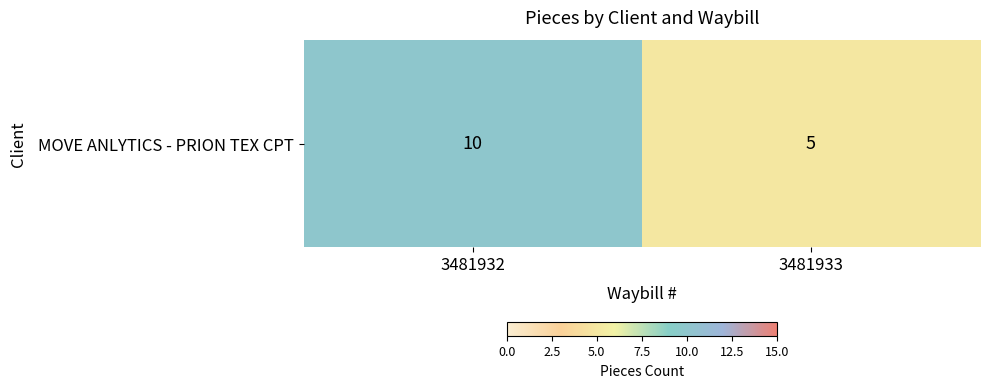

Which has a higher value, 3481933 or 3481932?

3481932